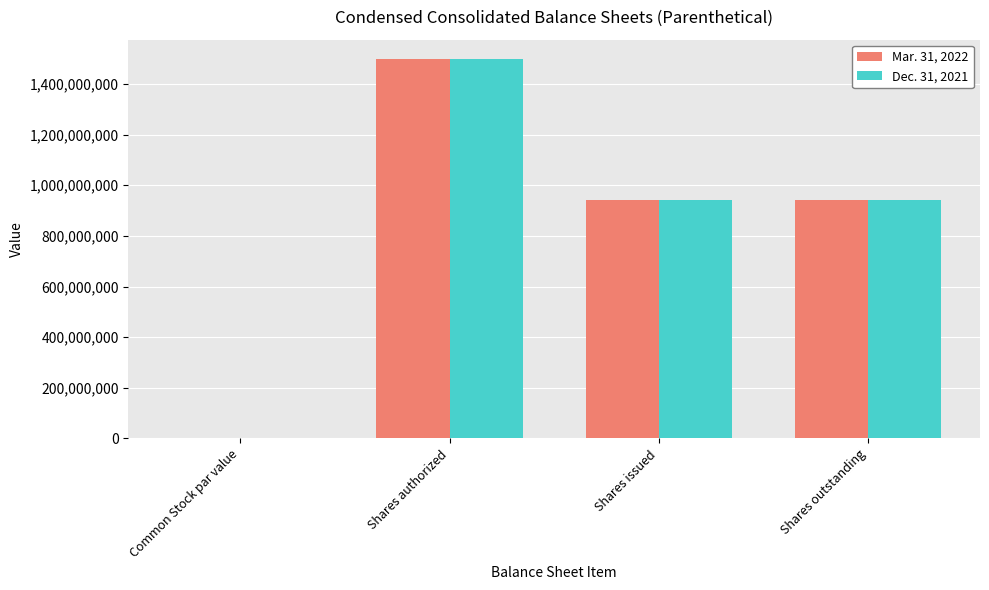

How many groups of bars are there?

4